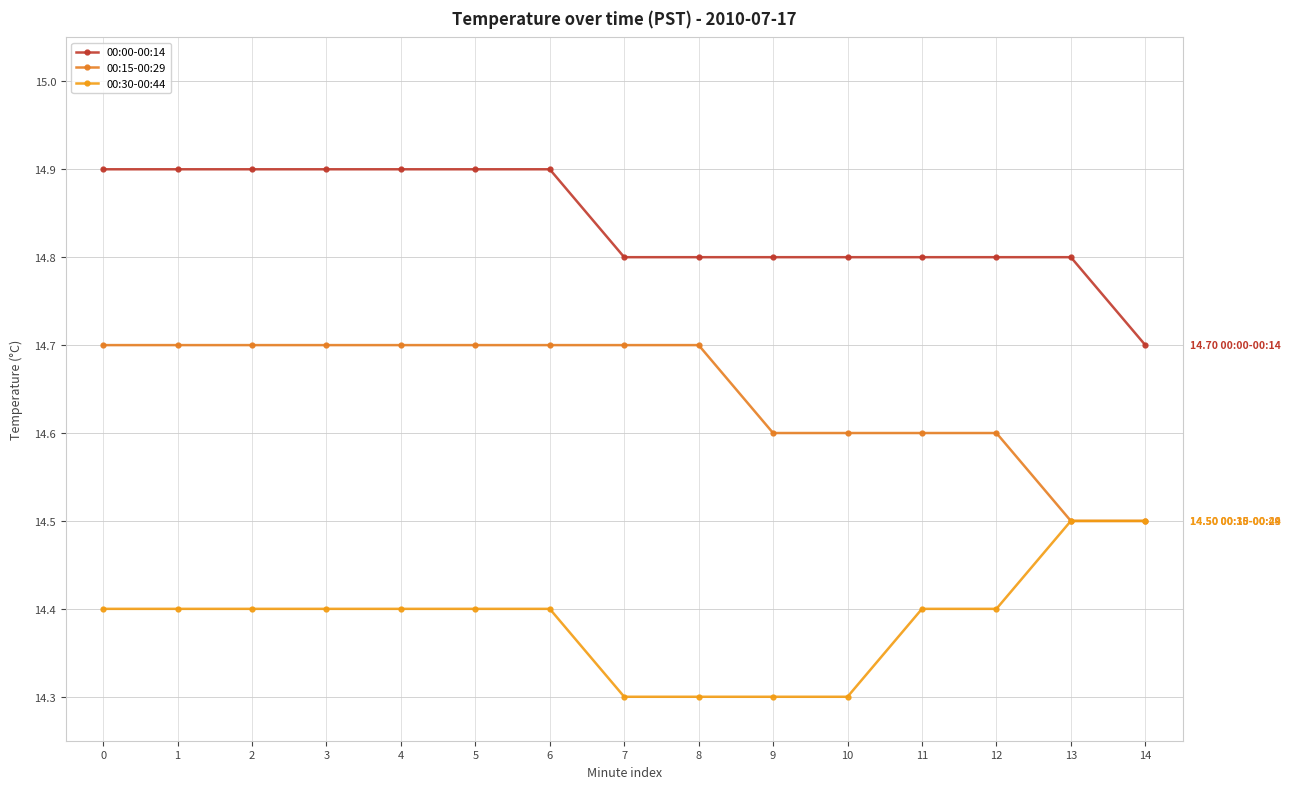

Is the value of 00:30-00:44 at 8 greater than the value of 00:15-00:29 at 14?

No